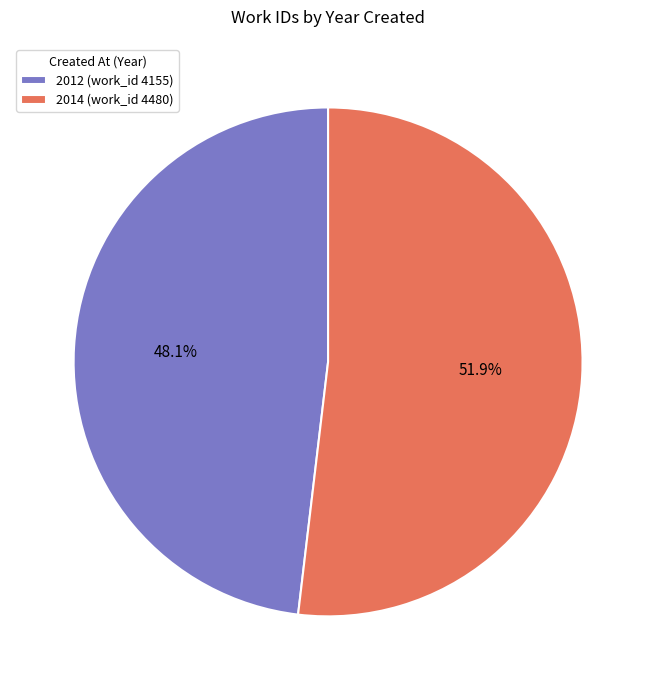

Rank the categories by value from highest to lowest.

2014 (work_id 4480), 2012 (work_id 4155)